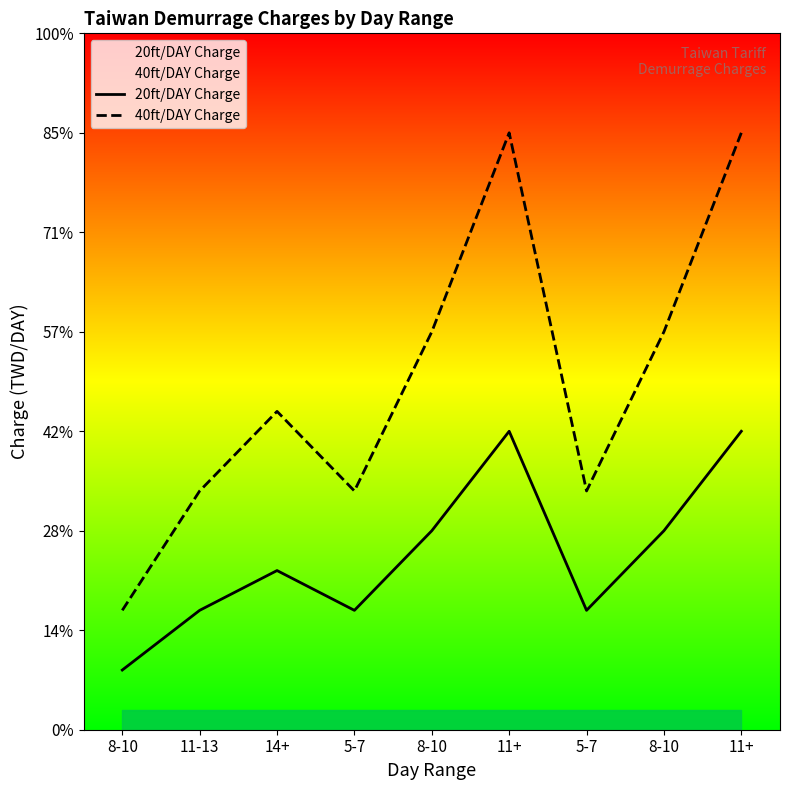

What is the difference between the second highest and minimum values in the 20ft/DAY Charge series?

2400